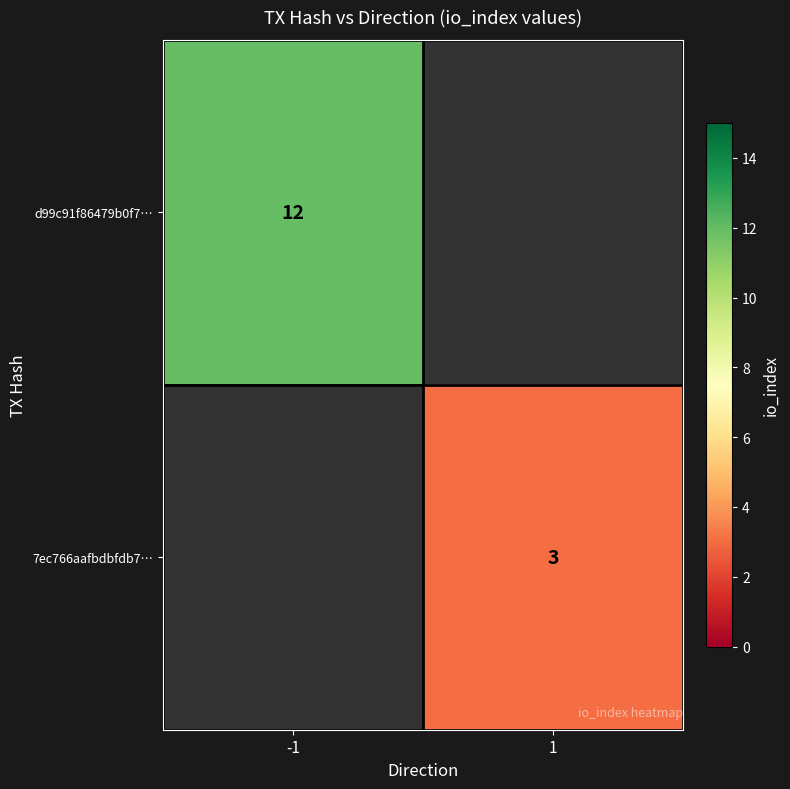

Is it true that d99c91f86479b0f7… equals 12 at -1?

True